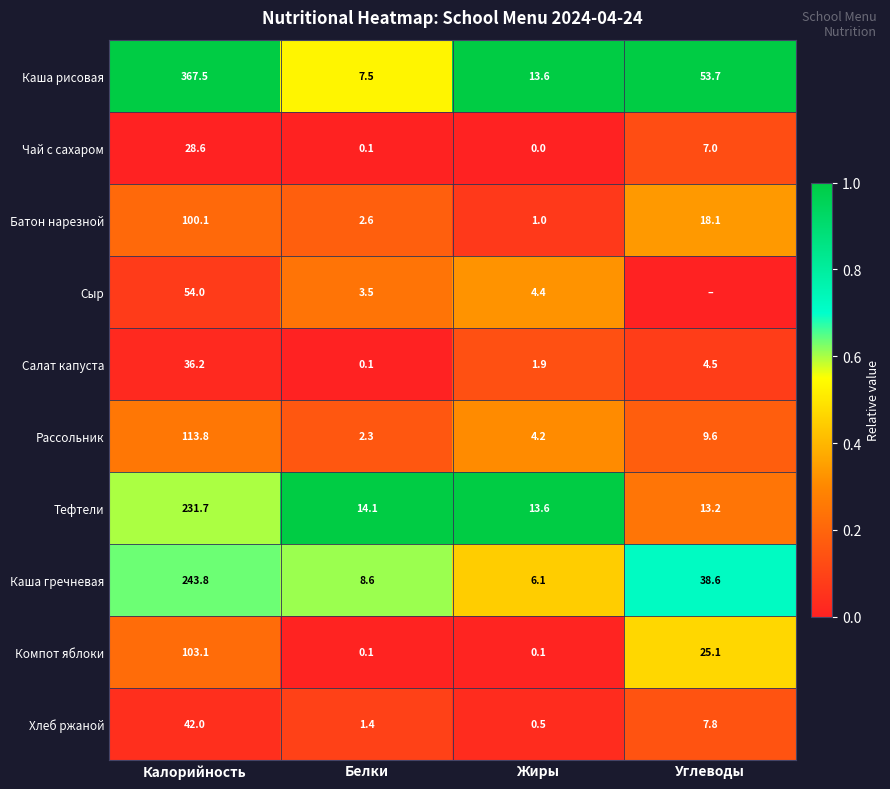

Where does the Хлеб ржаной series first go above 7?

Калорийность